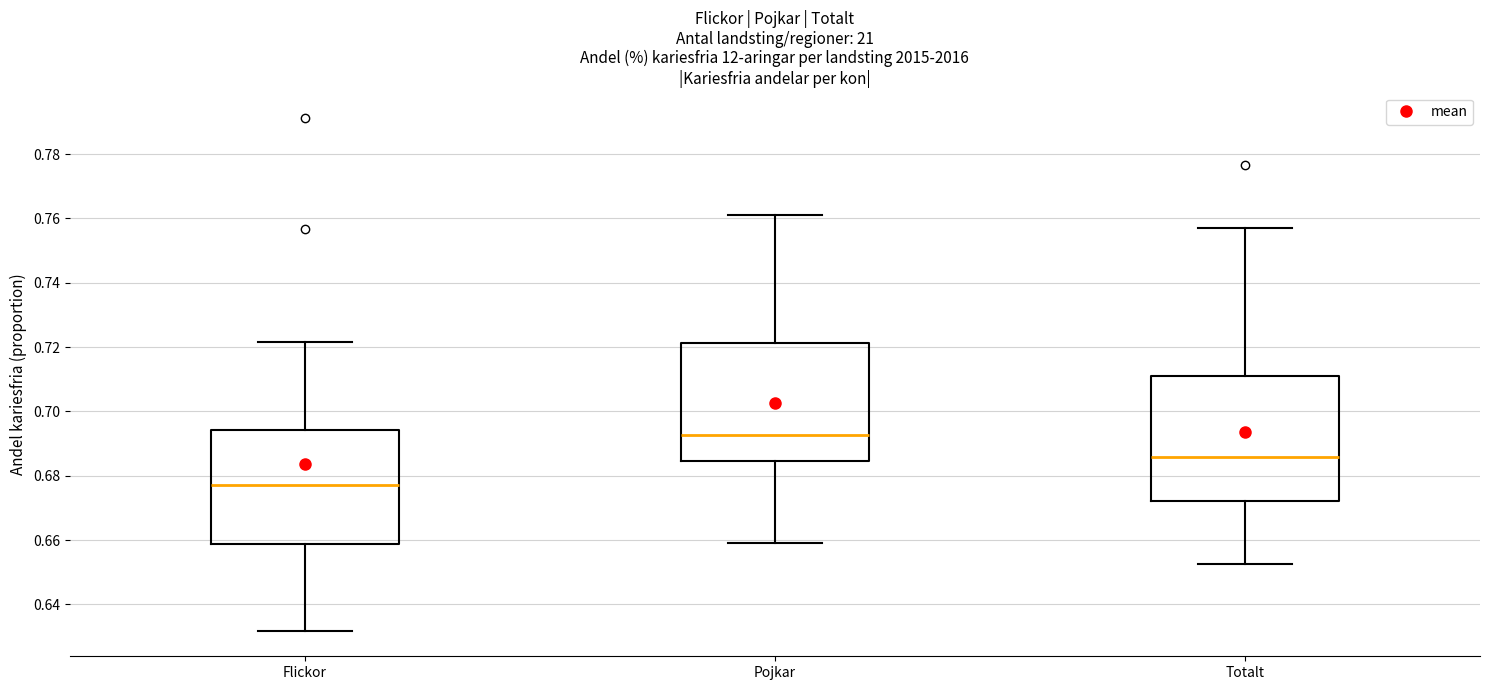

Reading left to right, read every box against the y-axis: the position of its median line, the range the box covers, and the ends of its whiskers. The values are not printed on the chart, so give them approximately, as read against the axis.

Flickor: median 0.678, box 0.658 to 0.694, whiskers 0.632 to 0.722
Pojkar: median 0.692, box 0.684 to 0.722, whiskers 0.660 to 0.762
Totalt: median 0.686, box 0.672 to 0.712, whiskers 0.652 to 0.756